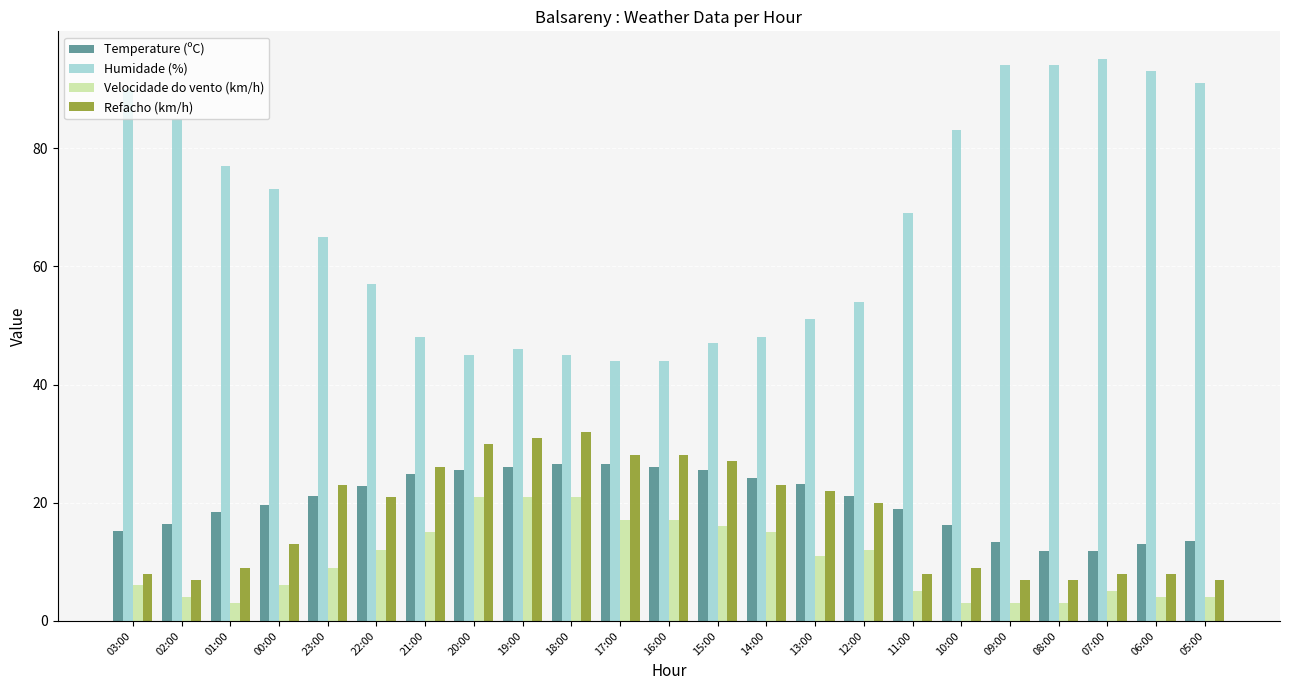

At which label does Temperature (ºC) first exceed 21?

23:00